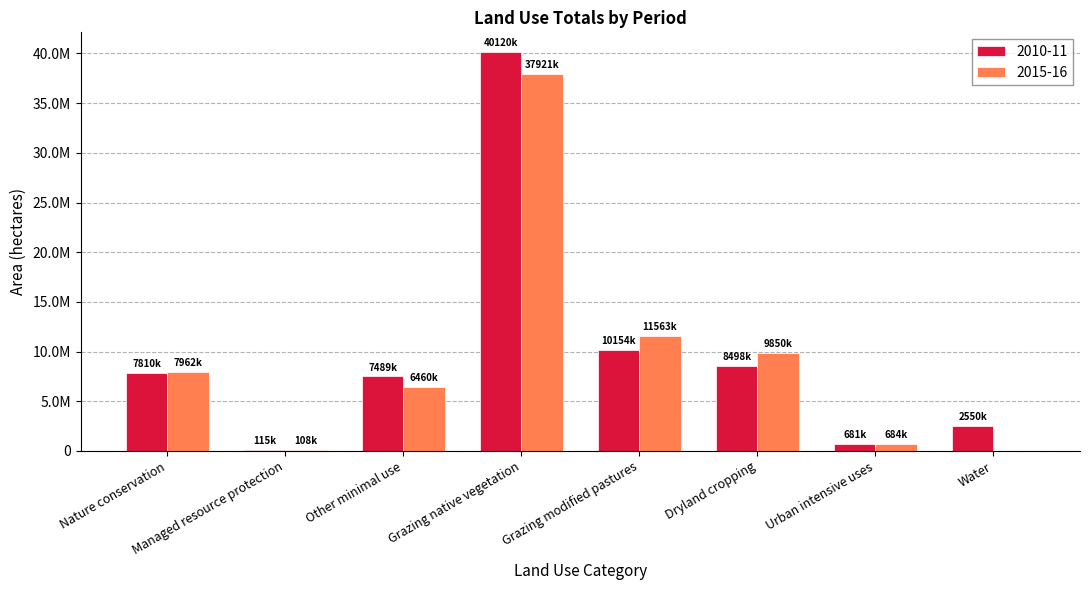

Are the bars horizontal?

No